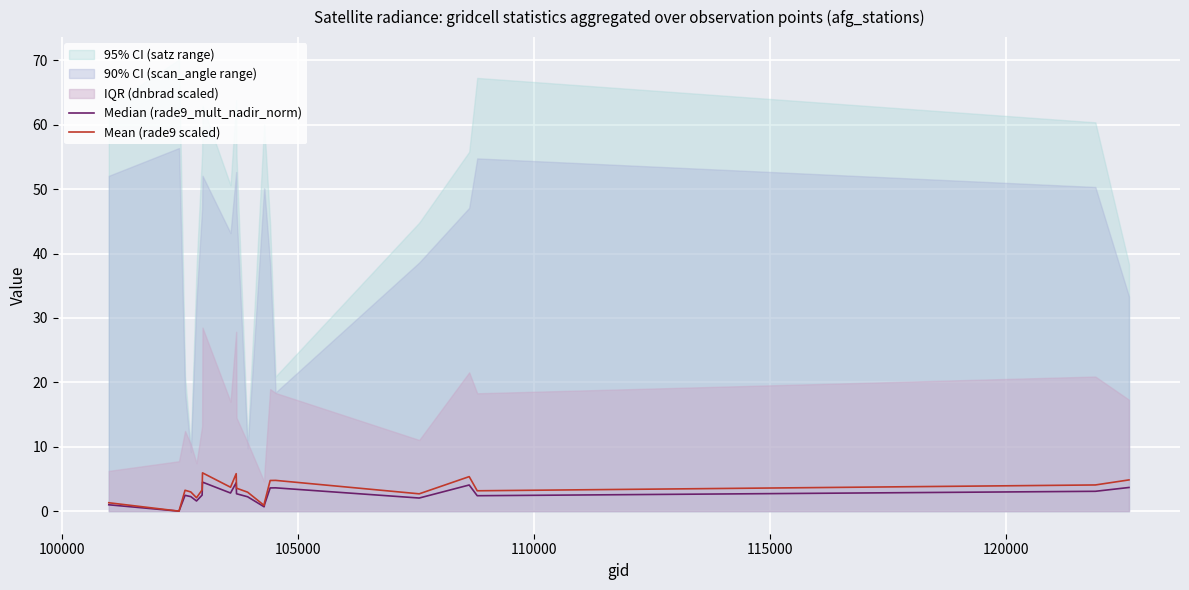

True or false: Median (rade9_mult_nadir_norm) and Mean (rade9 scaled) intersect in this chart.

False